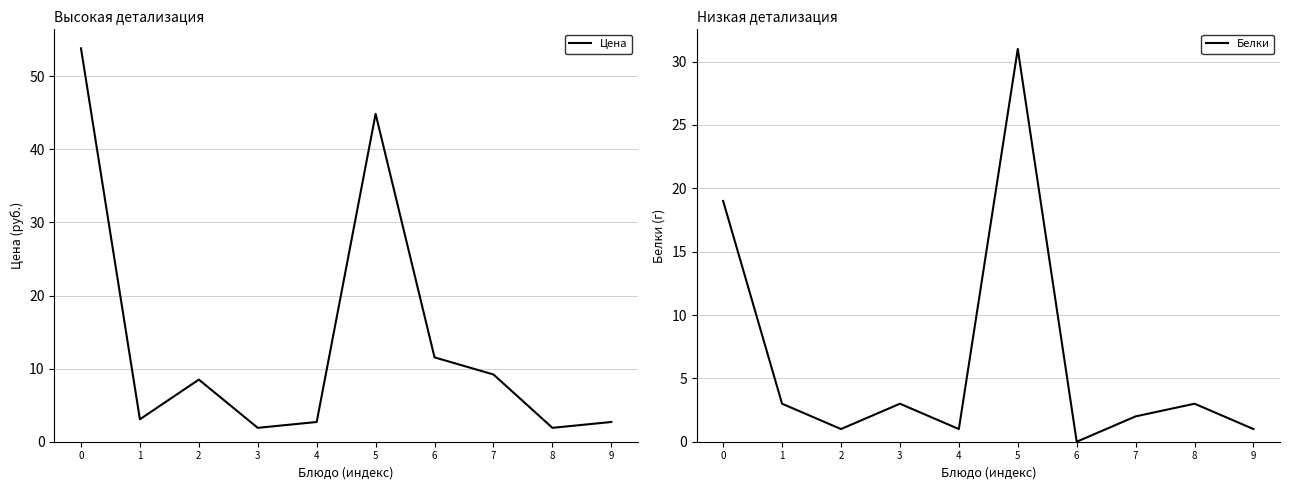

In Белки, how many points are lower than both neighbors (excluding endpoints)?

3